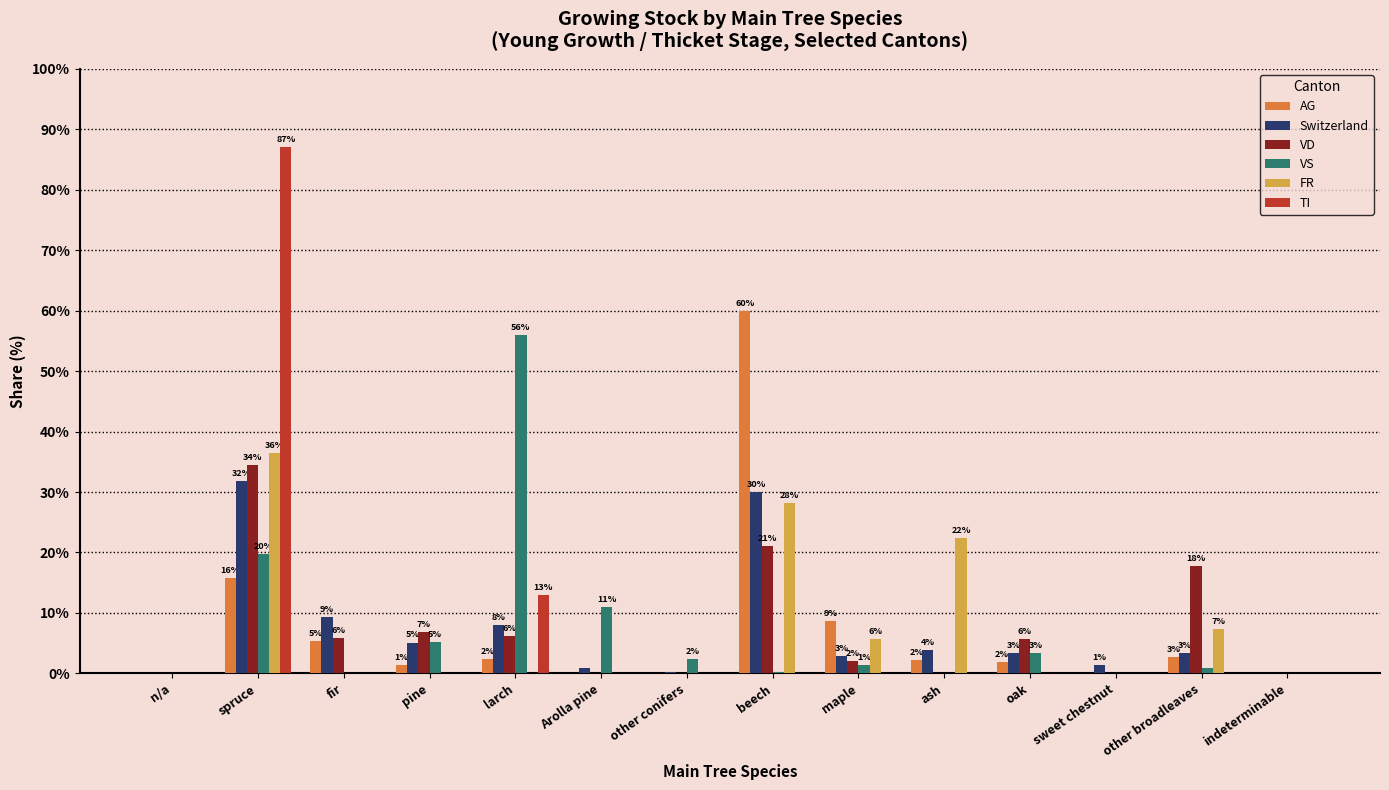

Between ash and sweet chestnut, which series saw the biggest shift?

FR